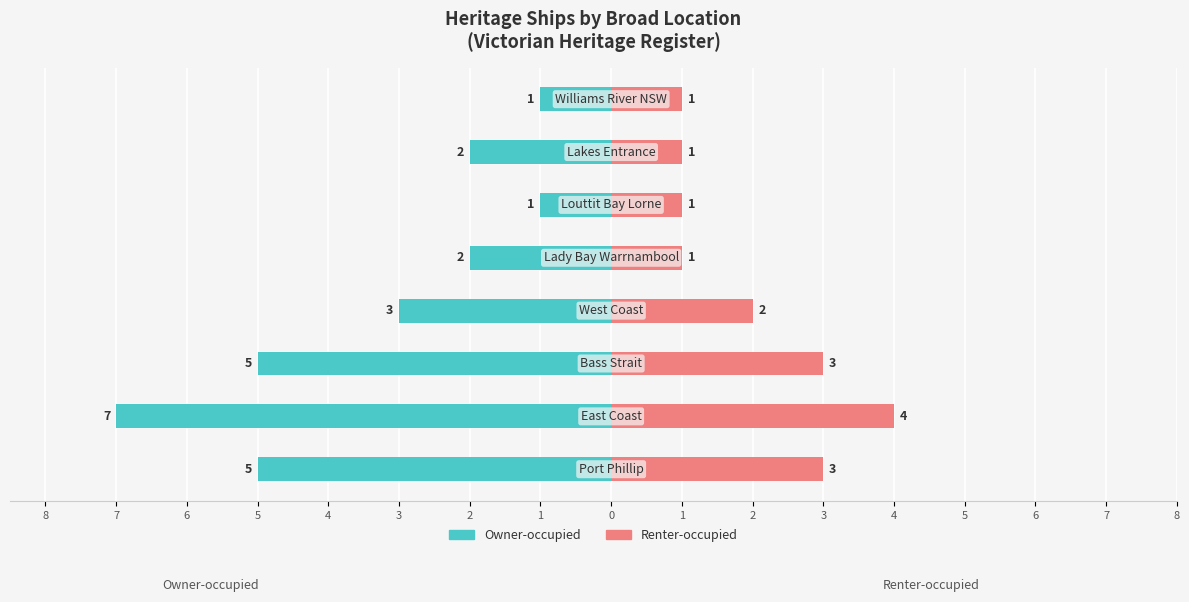

Does the chart contain stacked bars?

No